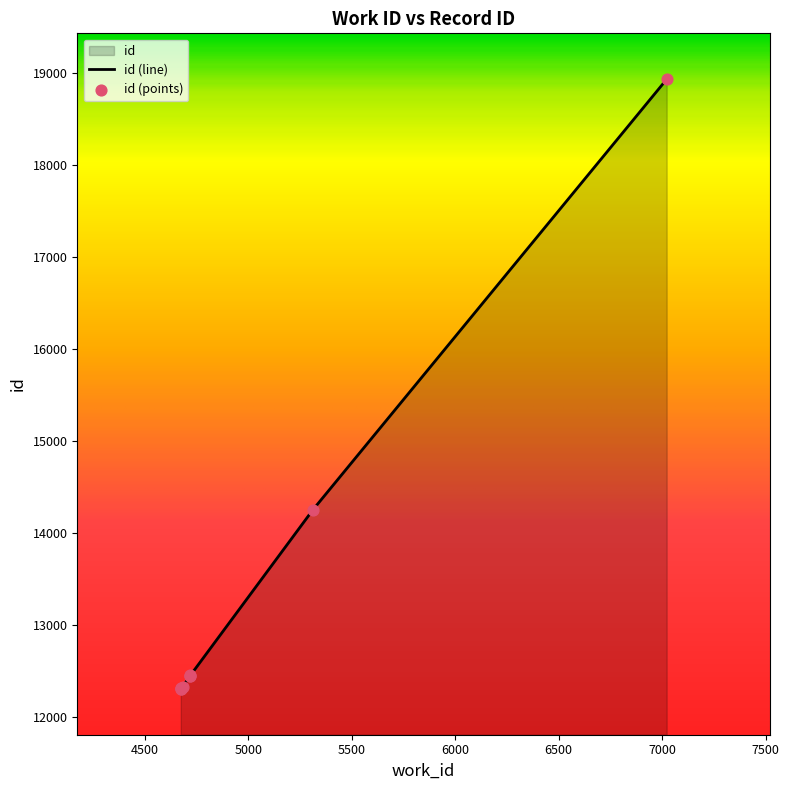

What is the change in value from 4676 to 4721?

+145